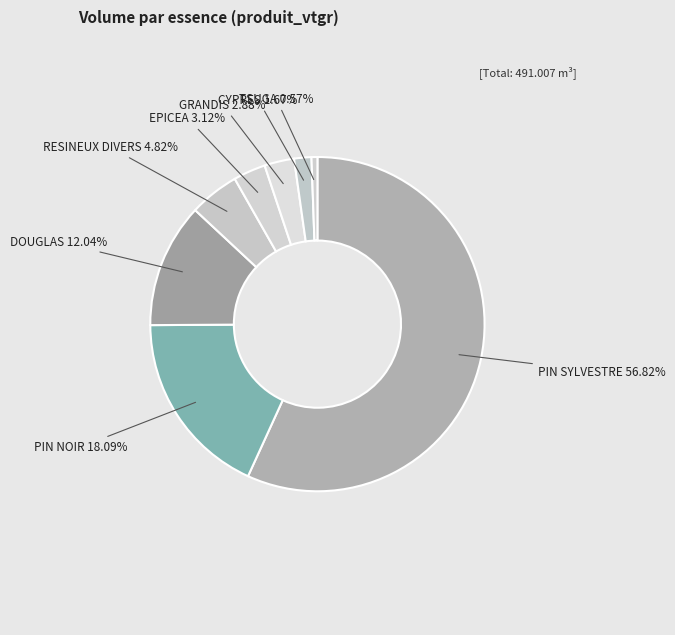

What is the largest slice in the pie chart?

PIN SYLVESTRE